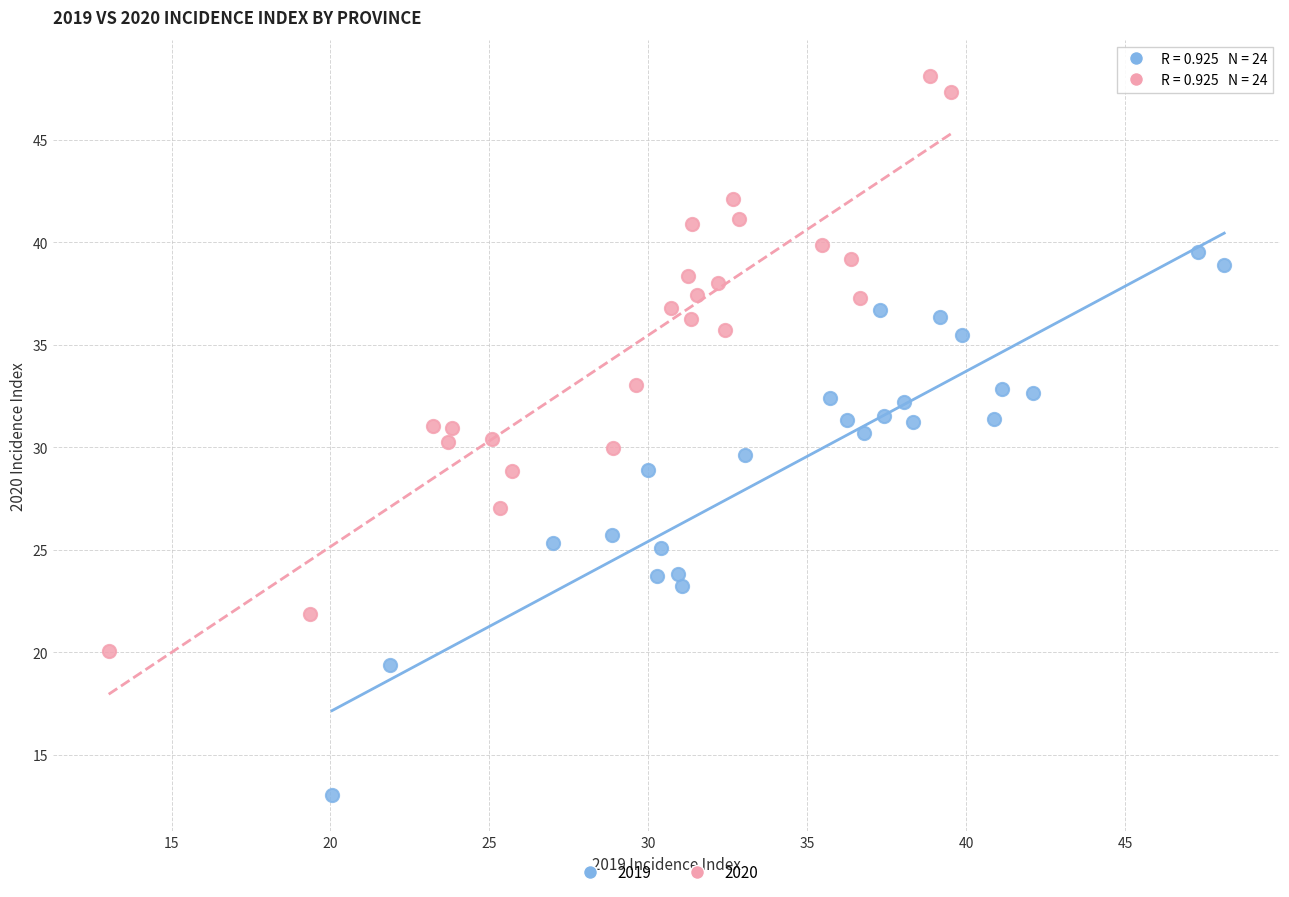

Which series has the largest Y range (max minus min)?

2020